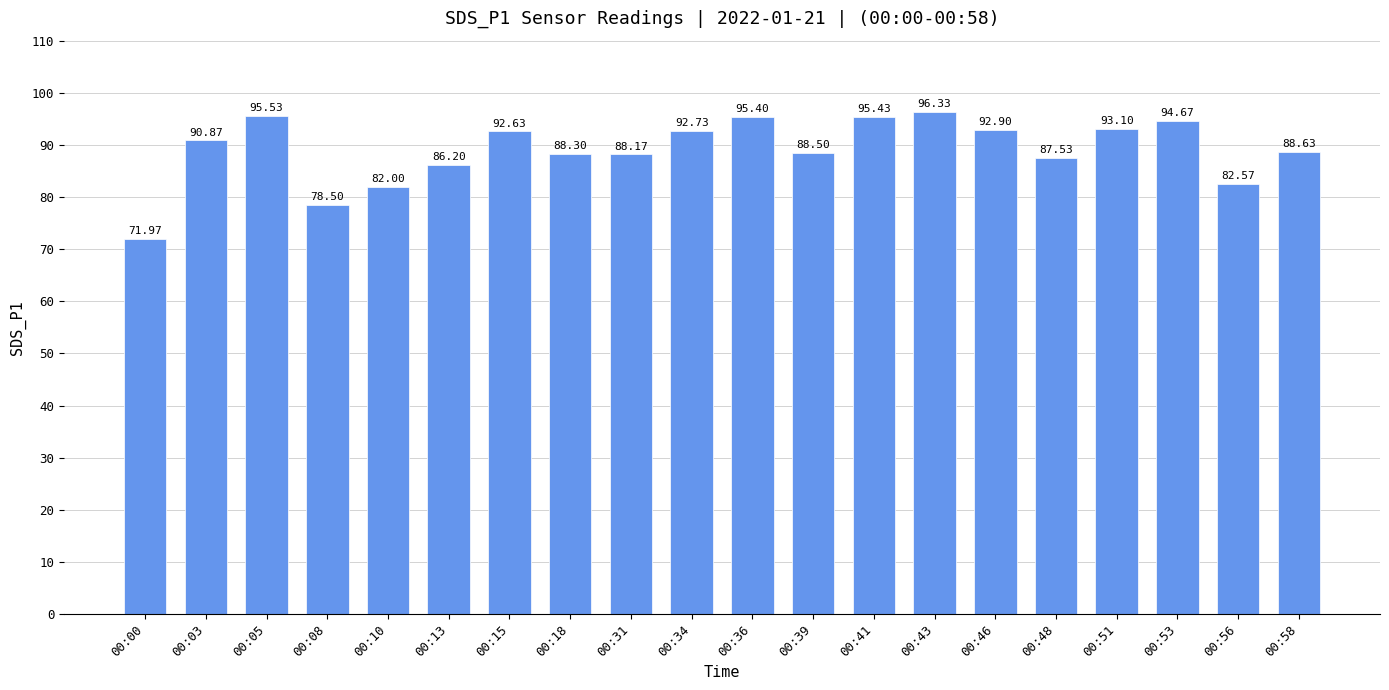

What is the smallest value displayed?

72.0